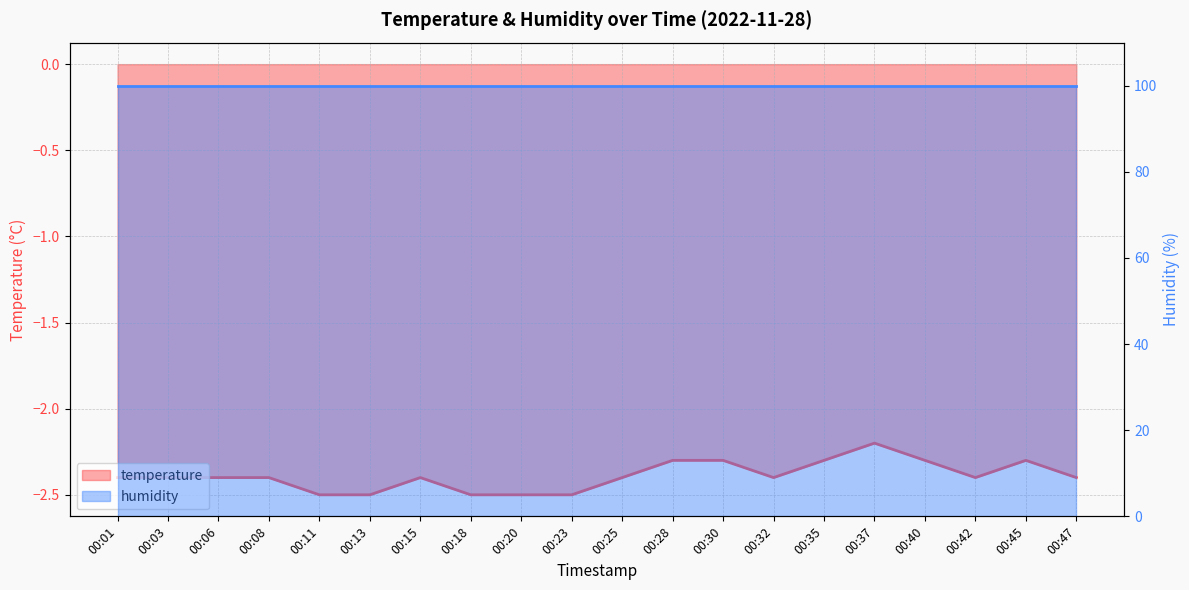

Reading left to right, transcribe all the data shown in this chart.

-2.4	-2.4	-2.4	-2.4	-2.5	-2.5	-2.4	-2.5	-2.5	-2.5	-2.4	-2.3	-2.3	-2.4	-2.3	-2.2	-2.3	-2.4	-2.3	-2.4